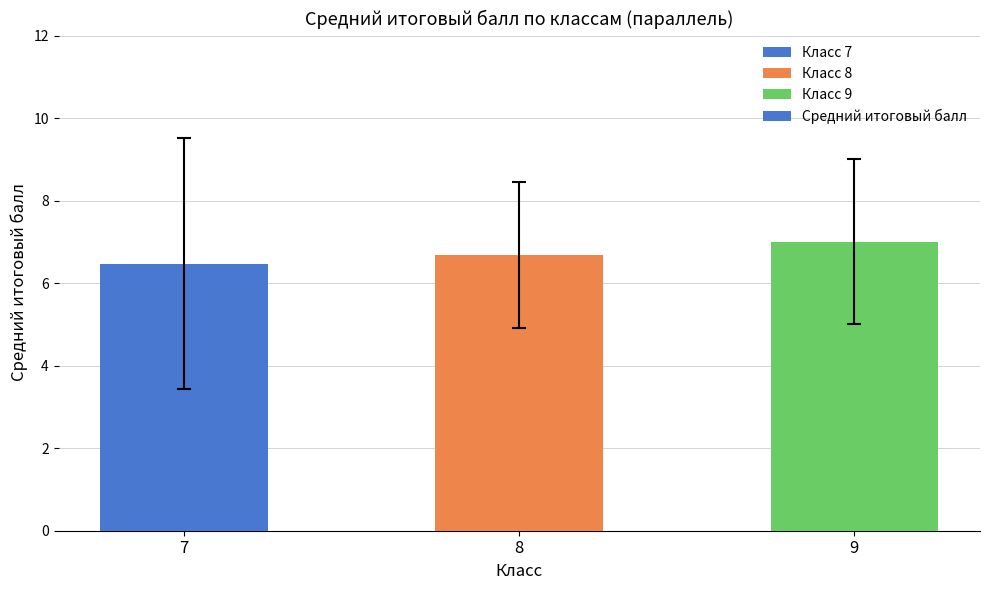

List the labels in order of value, largest first.

9, 8, 7